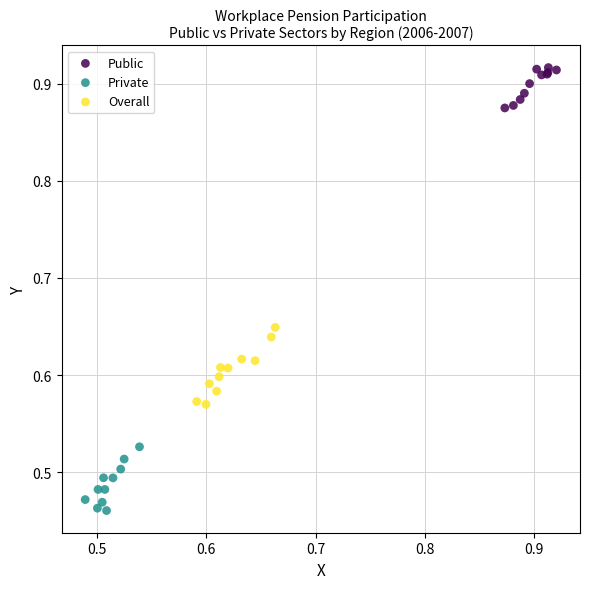

What are all the series names shown in the legend?

Public, Private, Overall